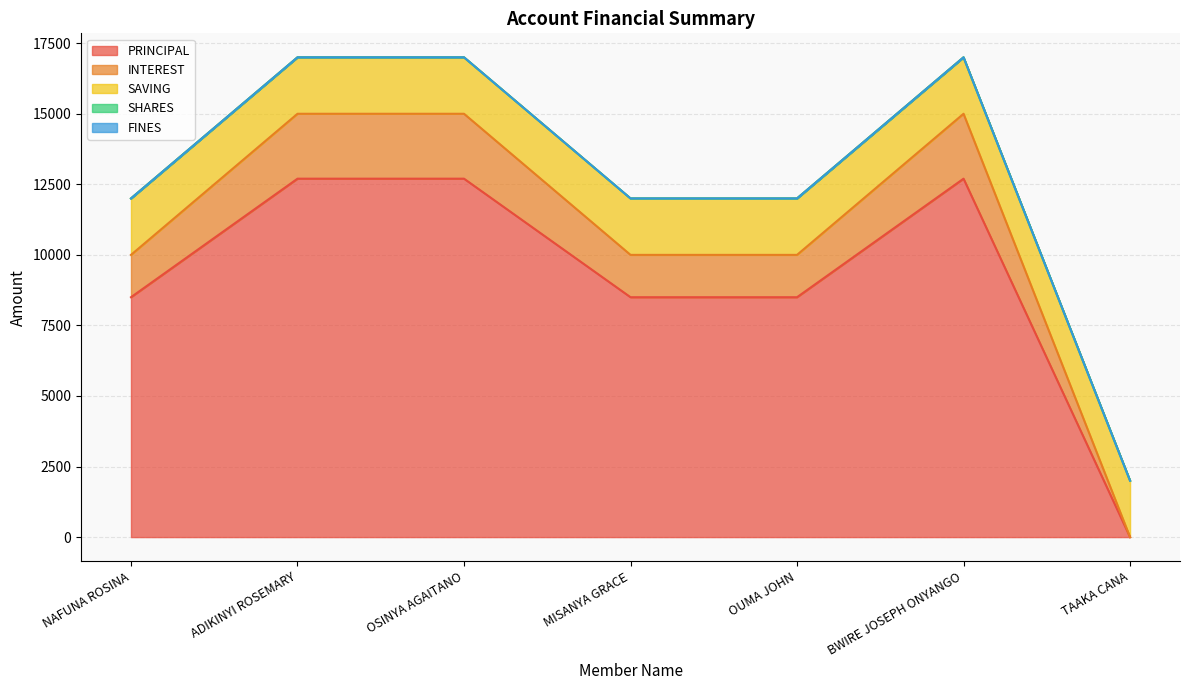

Reading left to right, extract all data points from this chart.

PRINCIPAL: NAFUNA ROSINA=8500	ADIKINYI ROSEMARY=12700	OSINYA AGAITANO=12700	MISANYA GRACE=8500	OUMA JOHN=8500	BWIRE JOSEPH ONYANGO=12700	TAAKA CANA=0
INTEREST: NAFUNA ROSINA=1500	ADIKINYI ROSEMARY=2300	OSINYA AGAITANO=2300	MISANYA GRACE=1500	OUMA JOHN=1500	BWIRE JOSEPH ONYANGO=2300	TAAKA CANA=0
SAVING: NAFUNA ROSINA=2000	ADIKINYI ROSEMARY=2000	OSINYA AGAITANO=2000	MISANYA GRACE=2000	OUMA JOHN=2000	BWIRE JOSEPH ONYANGO=2000	TAAKA CANA=2000
SHARES: NAFUNA ROSINA=0	ADIKINYI ROSEMARY=0	OSINYA AGAITANO=0	MISANYA GRACE=0	OUMA JOHN=0	BWIRE JOSEPH ONYANGO=0	TAAKA CANA=0
FINES: NAFUNA ROSINA=0	ADIKINYI ROSEMARY=0	OSINYA AGAITANO=0	MISANYA GRACE=0	OUMA JOHN=0	BWIRE JOSEPH ONYANGO=0	TAAKA CANA=0